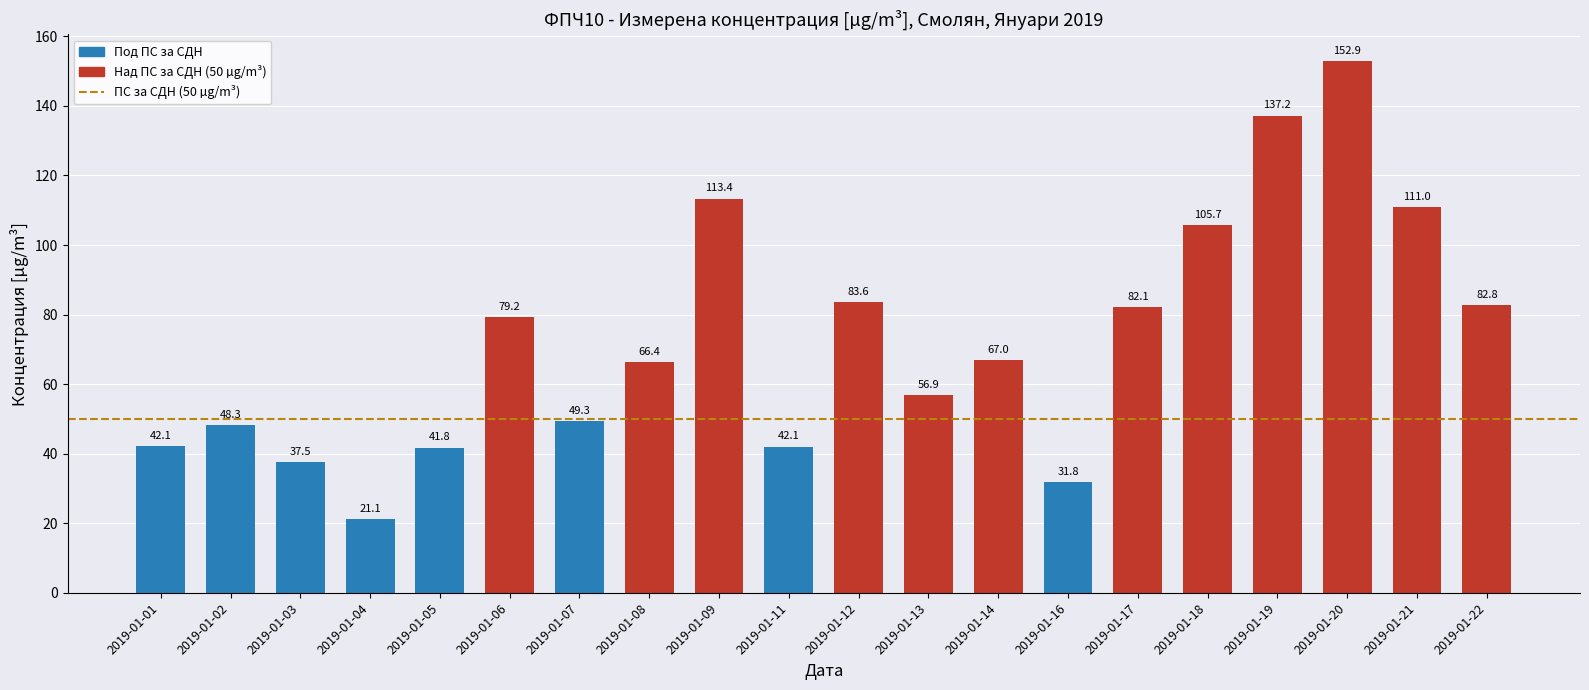

What is the change in value from 2019-01-03 to 2019-01-20?

+115.4